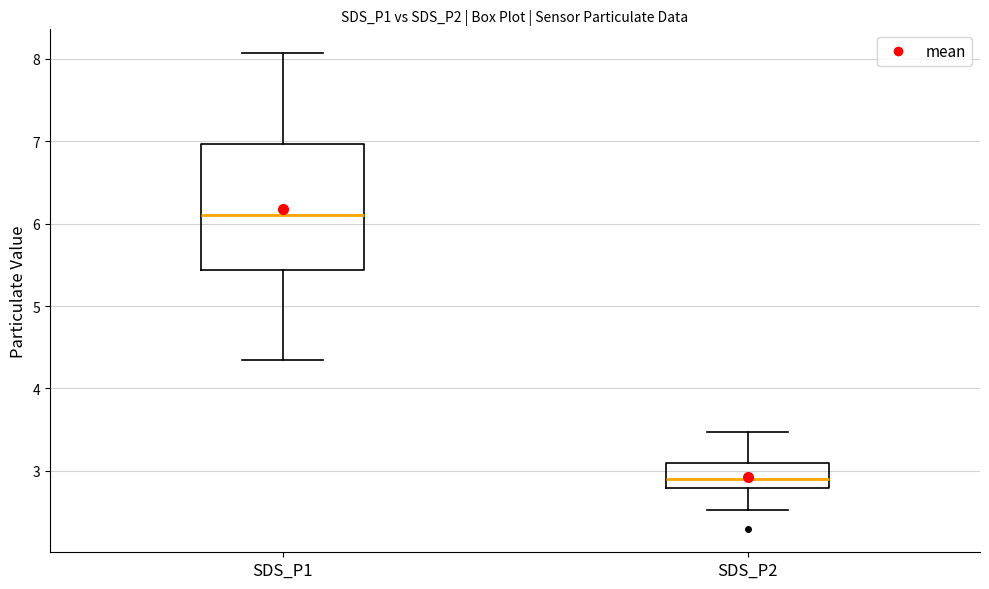

Which box is the tallest, from its lower edge to its upper edge?

SDS_P1